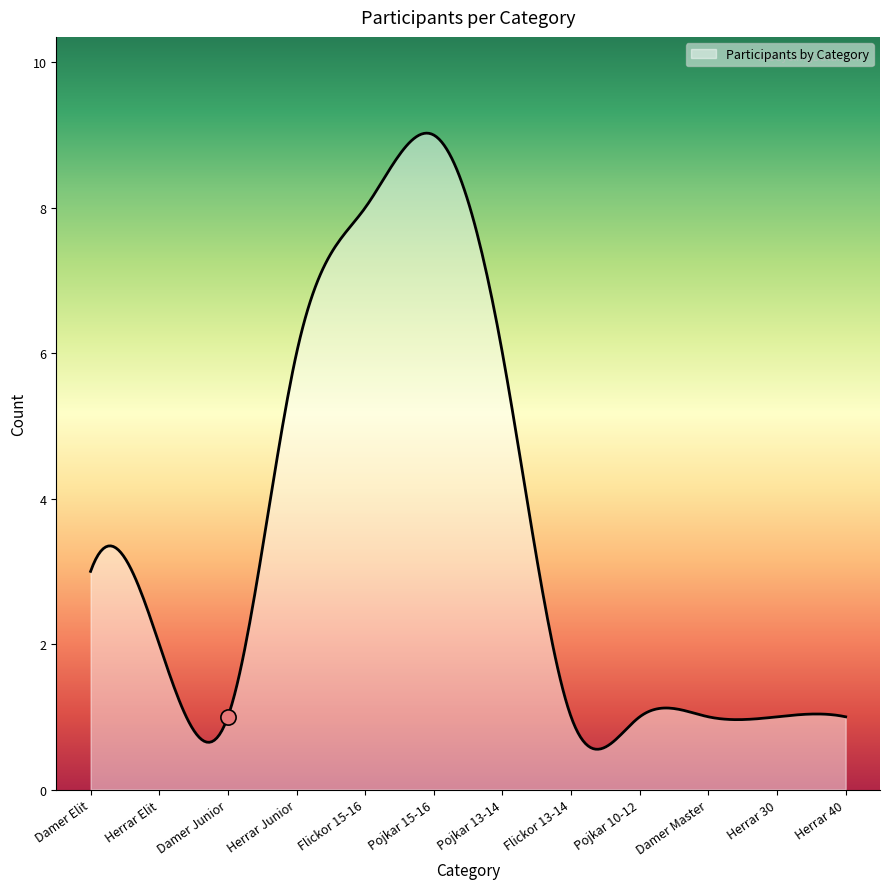

What is the highest value of the Participants by Category series?

9.0